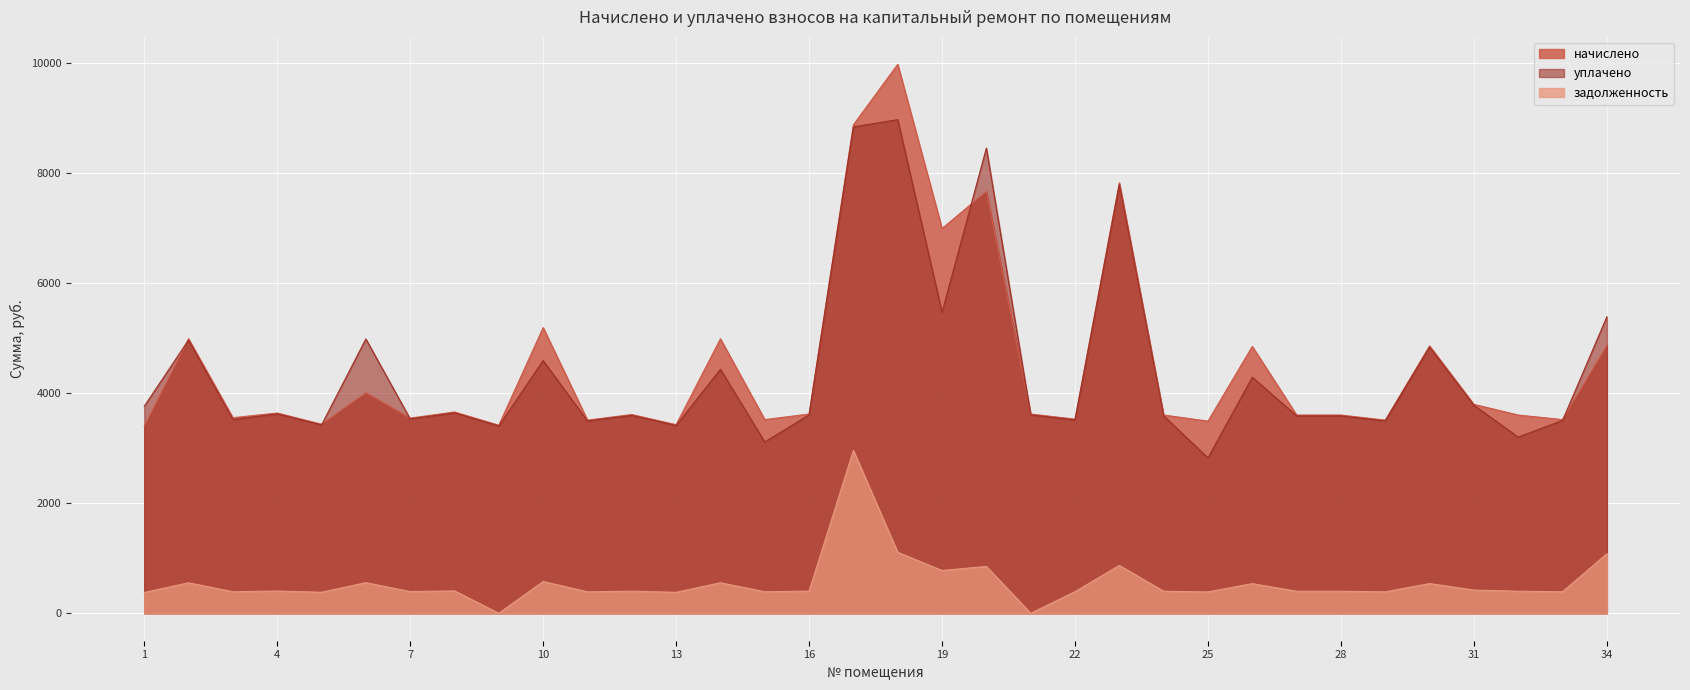

What is the spread (max minus min) of values at 7?

3151.8